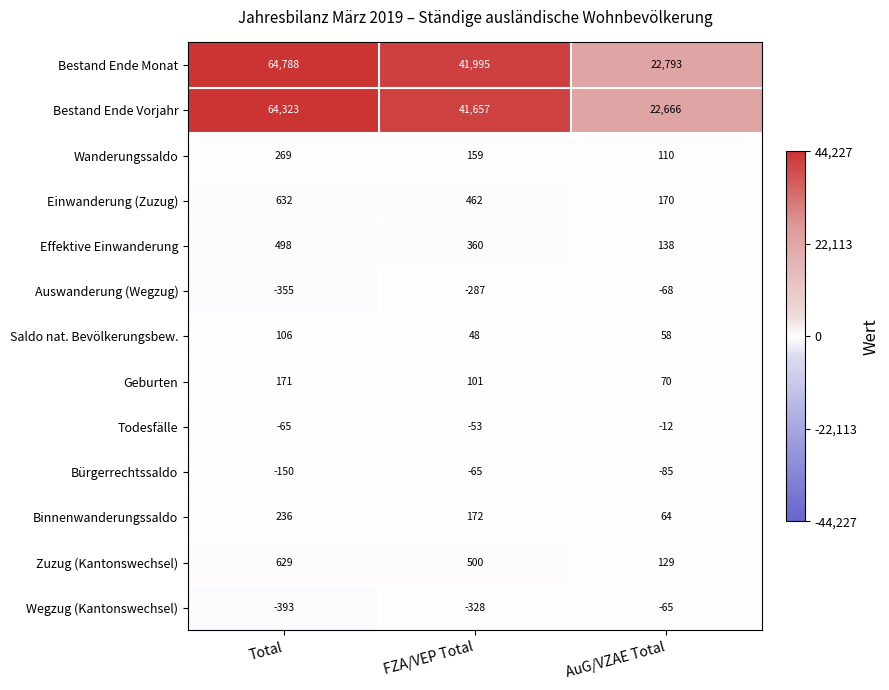

The value of Binnenwanderungssaldo at Total is 236. True or false?

True